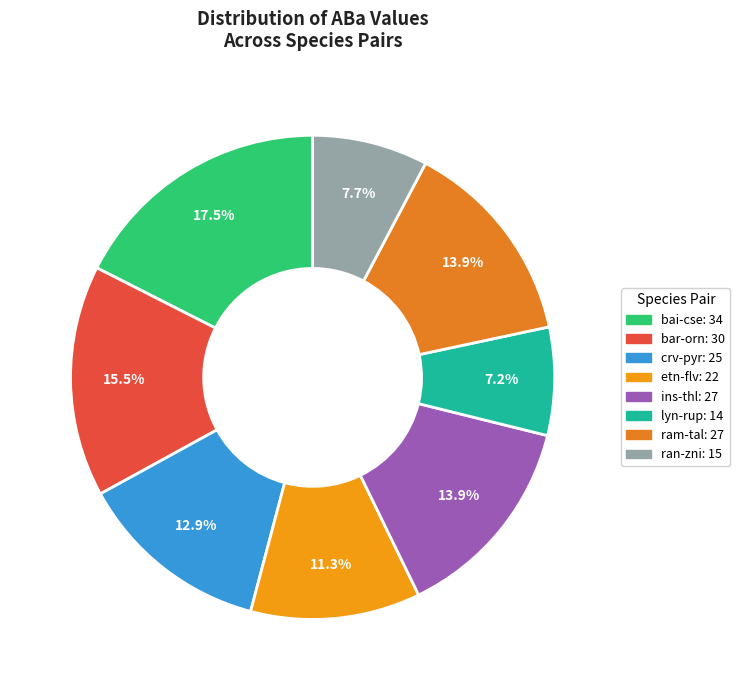

Is it true that ram-tal is 1% of the pie?

False